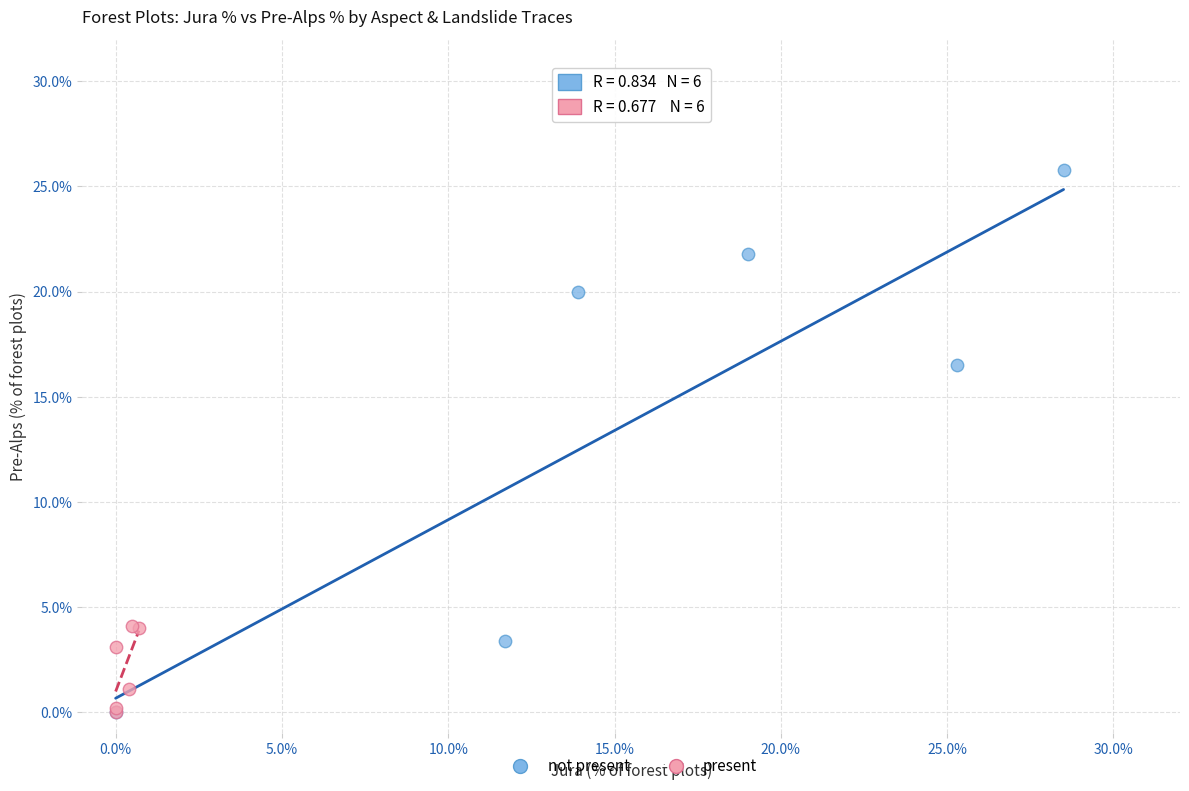

What are all the series names shown in the legend?

not present, present